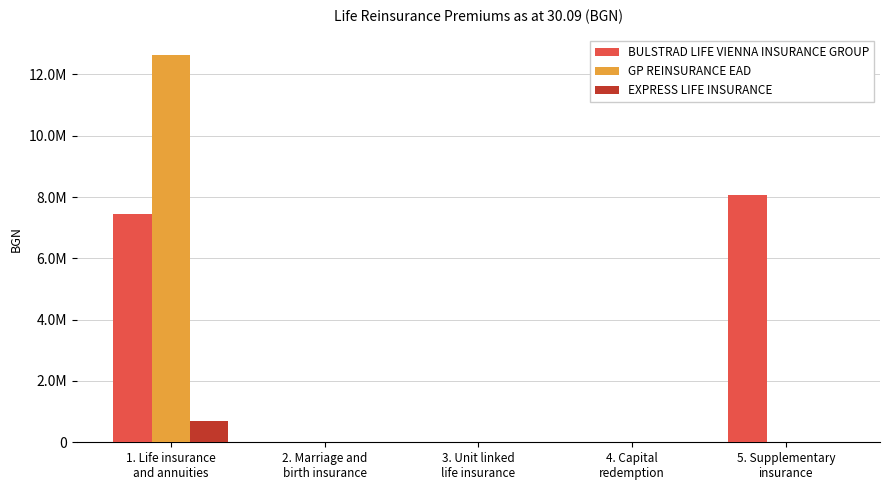

What are all the series names shown in the legend?

BULSTRAD LIFE VIENNA INSURANCE GROUP, GP REINSURANCE EAD, EXPRESS LIFE INSURANCE